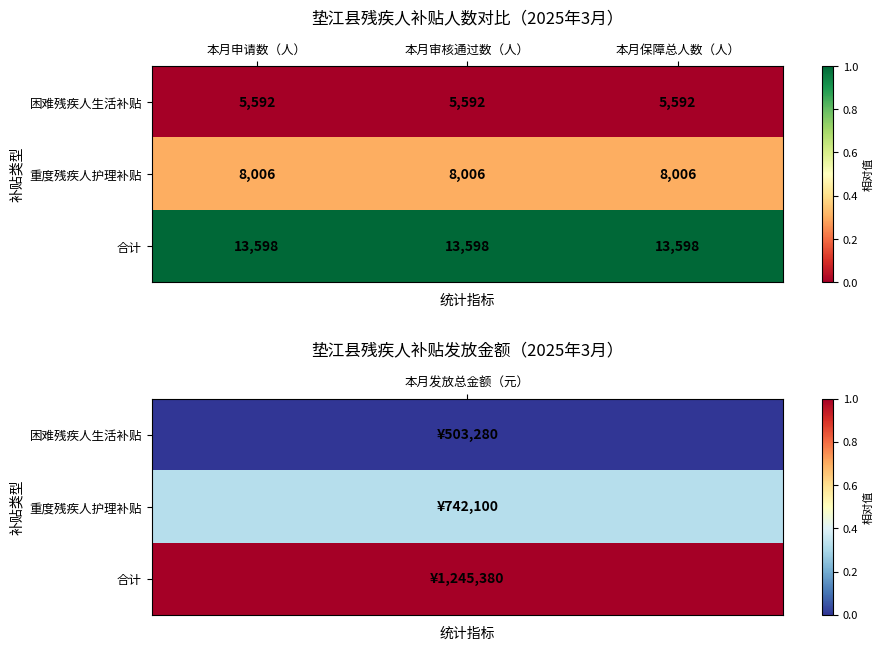

What is the total value across all series at 本月保障总人数（人）?

27196